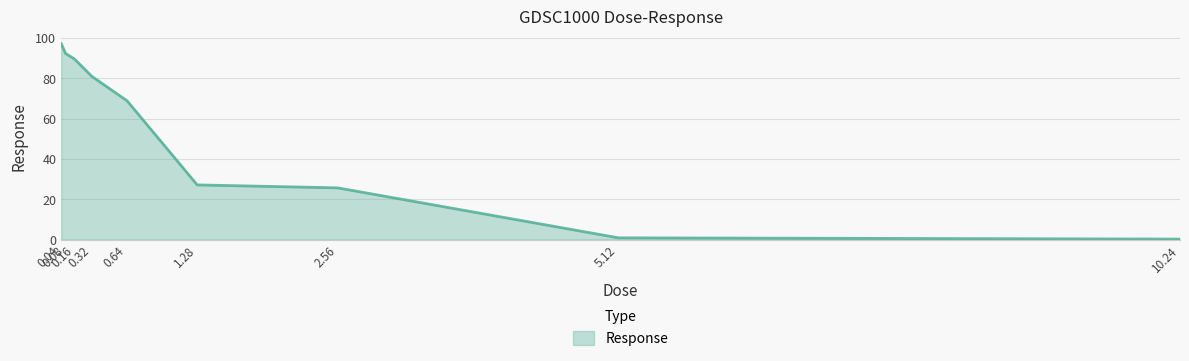

True or false: there are more than 0 points higher than both neighbors.

False